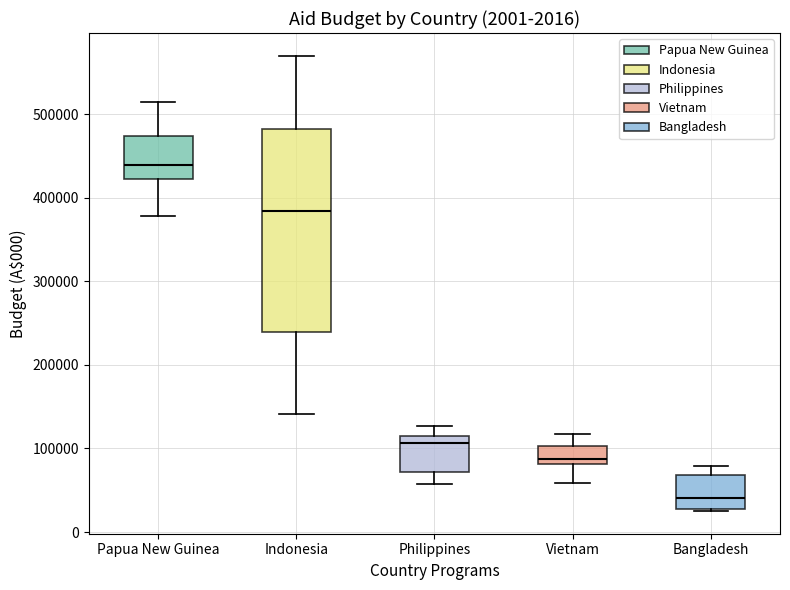

Which box's median line is the highest?

Papua New Guinea